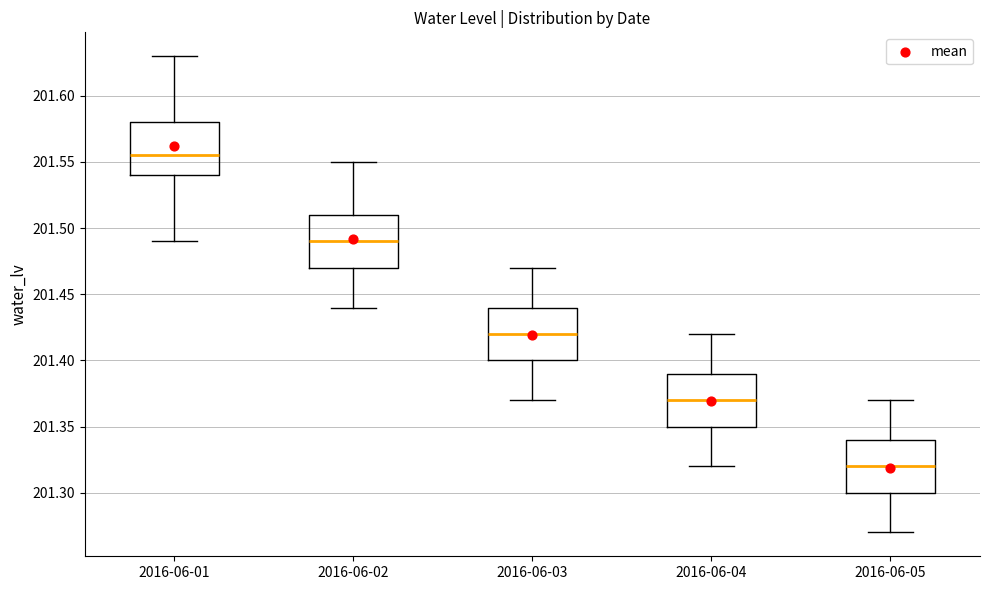

Reading left to right, read every box against the y-axis: the position of its median line, the range the box covers, and the ends of its whiskers. The values are not printed on the chart, so give them approximately, as read against the axis.

2016-06-01: median 201.555, box 201.540 to 201.580, whiskers 201.490 to 201.630
2016-06-02: median 201.490, box 201.470 to 201.510, whiskers 201.440 to 201.550
2016-06-03: median 201.420, box 201.400 to 201.440, whiskers 201.370 to 201.470
2016-06-04: median 201.370, box 201.350 to 201.390, whiskers 201.320 to 201.420
2016-06-05: median 201.320, box 201.300 to 201.340, whiskers 201.270 to 201.370